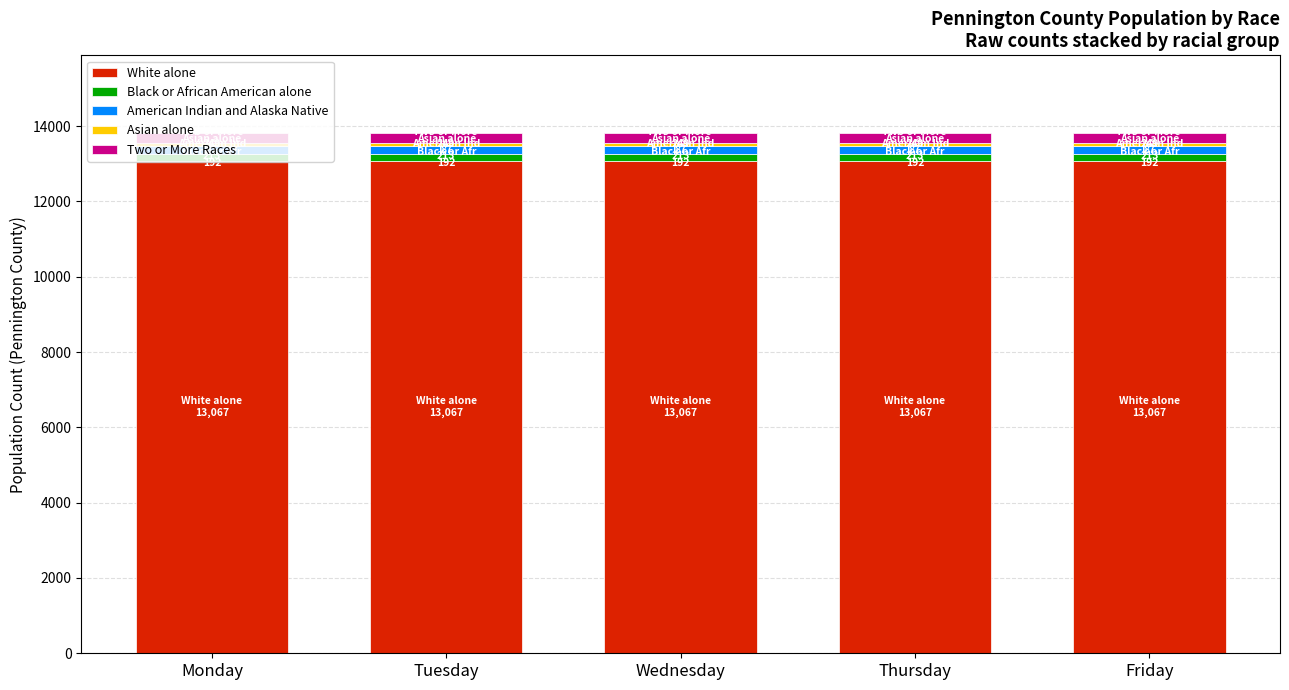

What is the maximum value for White alone?

13067